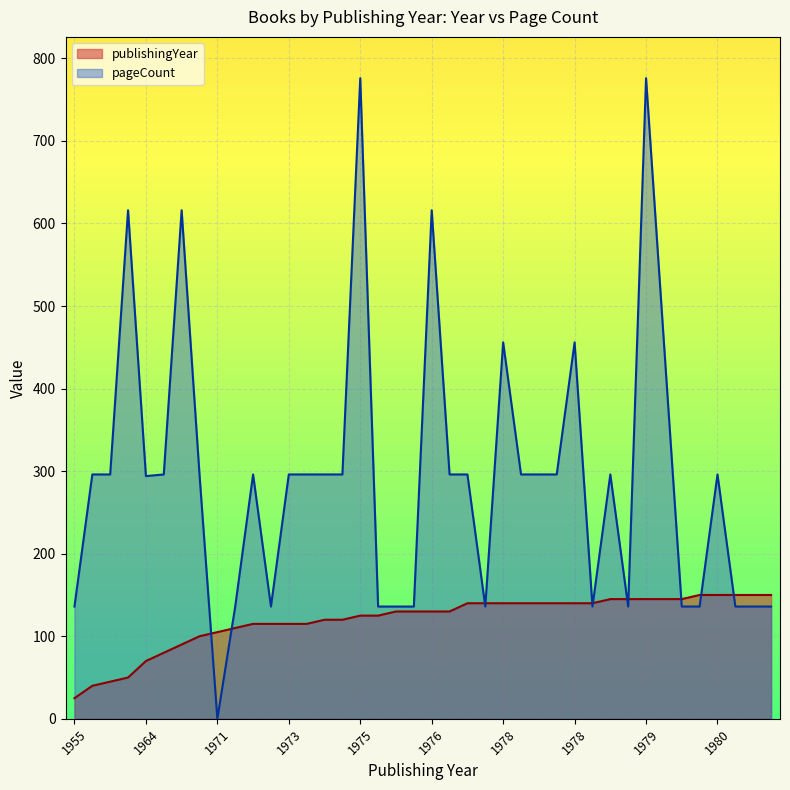

True or false: publishingYear has a value of 22 at 1968.

False